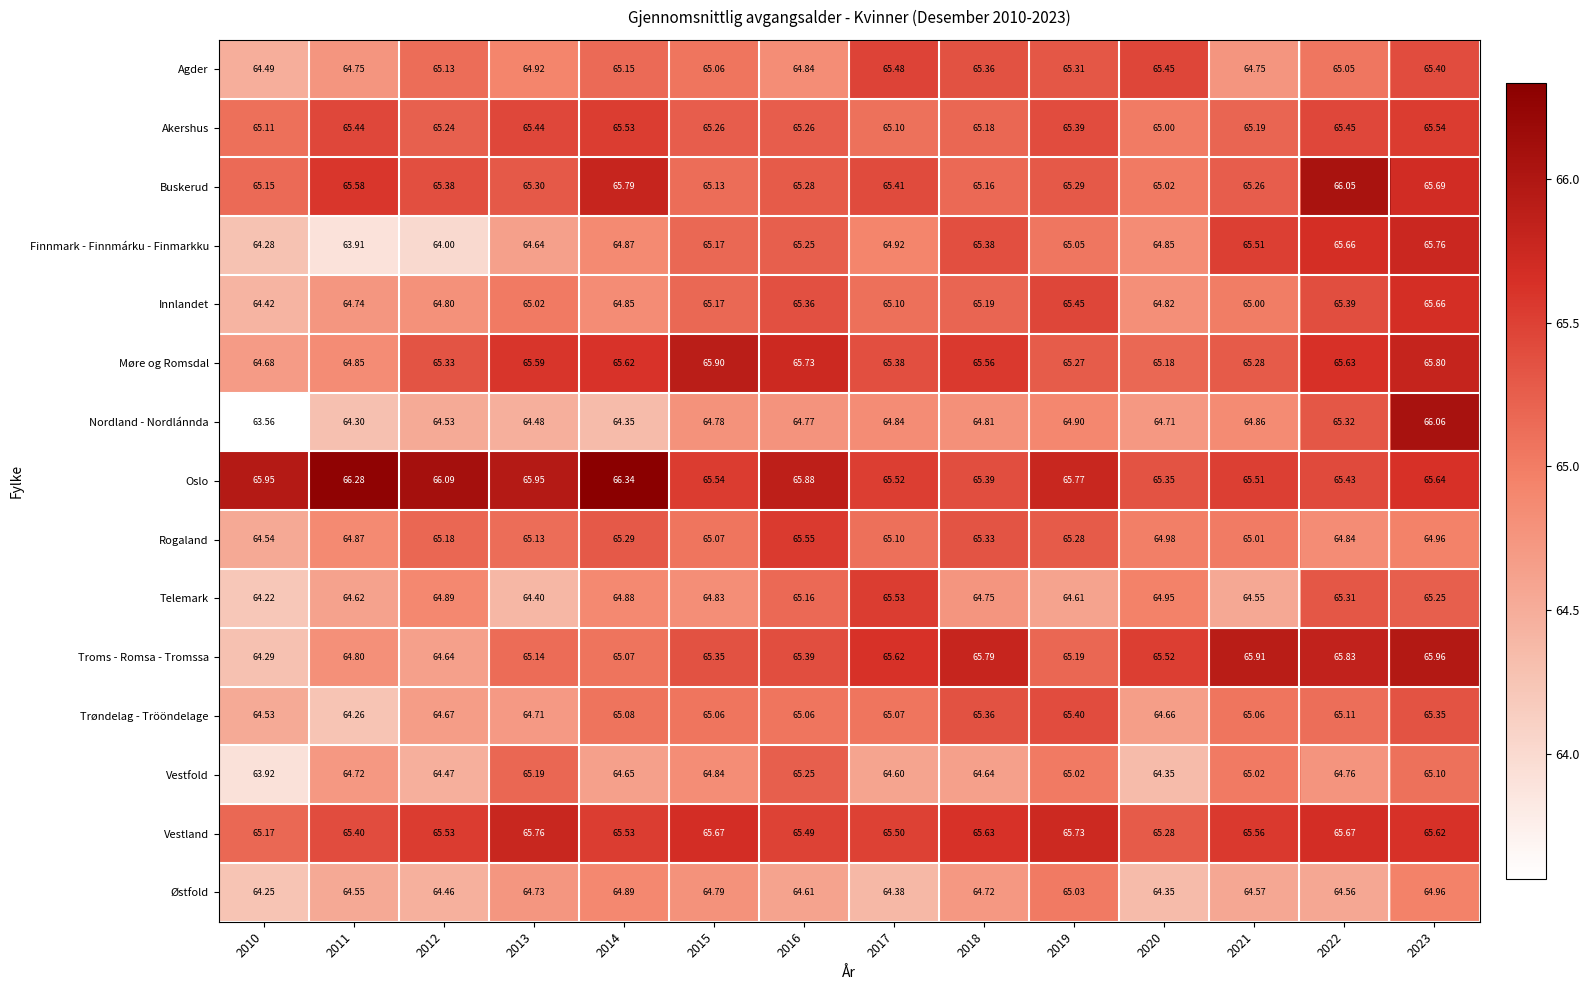

At how many categories does at least one series exceed 64?

14